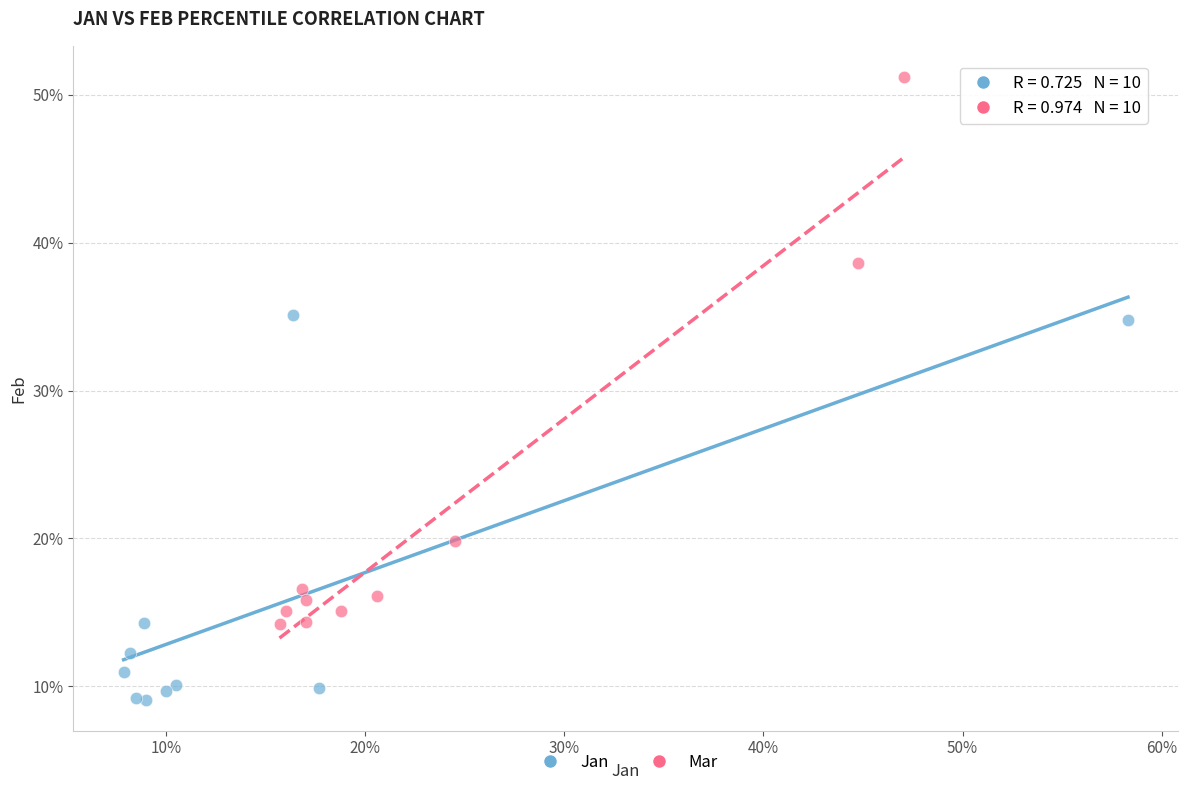

Which series contains the highest Y value?

Mar